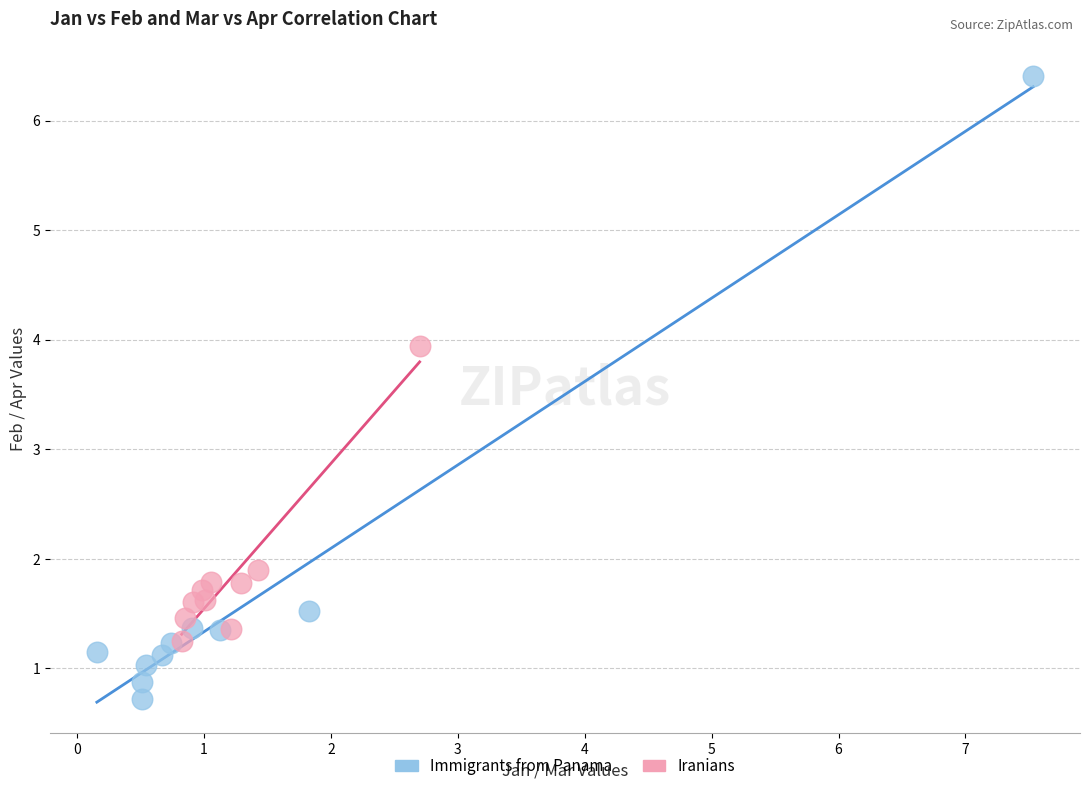

Which series contains the lowest Y value?

Immigrants from Panama